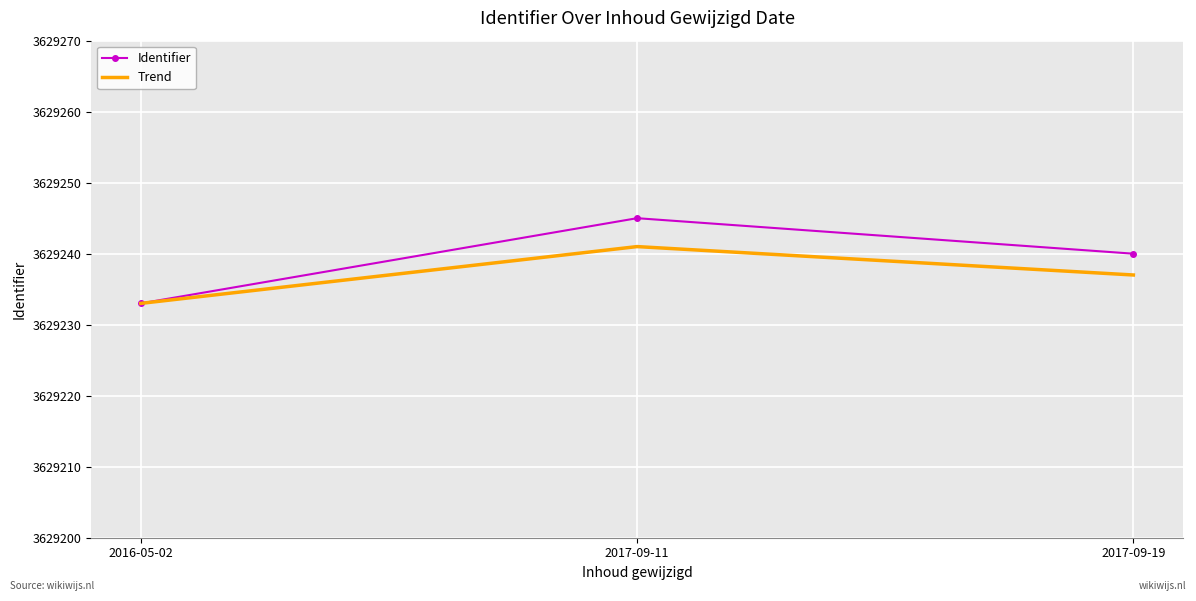

Is it true that Identifier equals 3629233 at 2016-05-02?

True